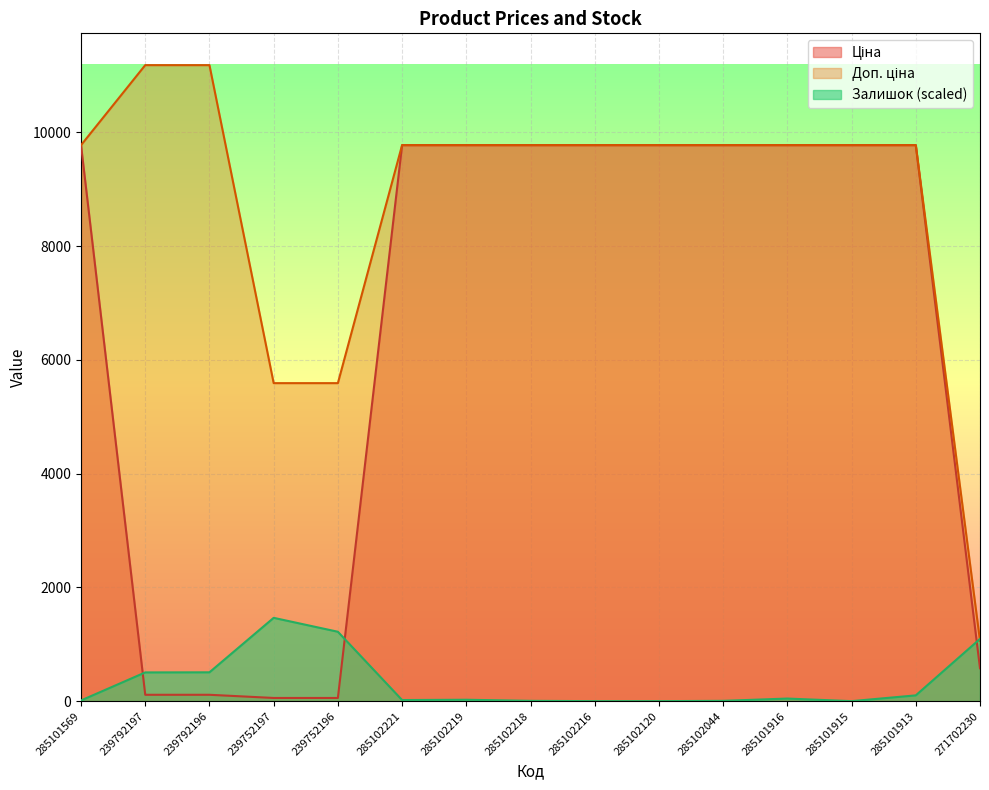

What are all the series names shown in the legend?

Ціна, Доп. ціна, Залишок